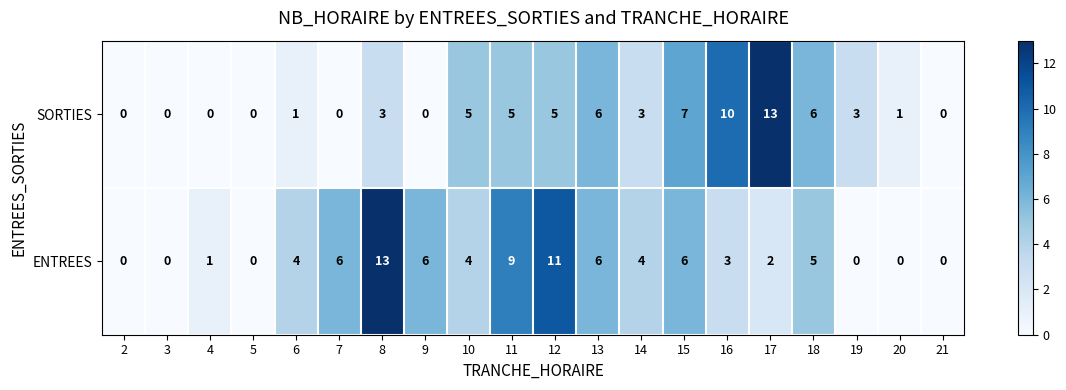

What is the average value of the ENTREES series?

4